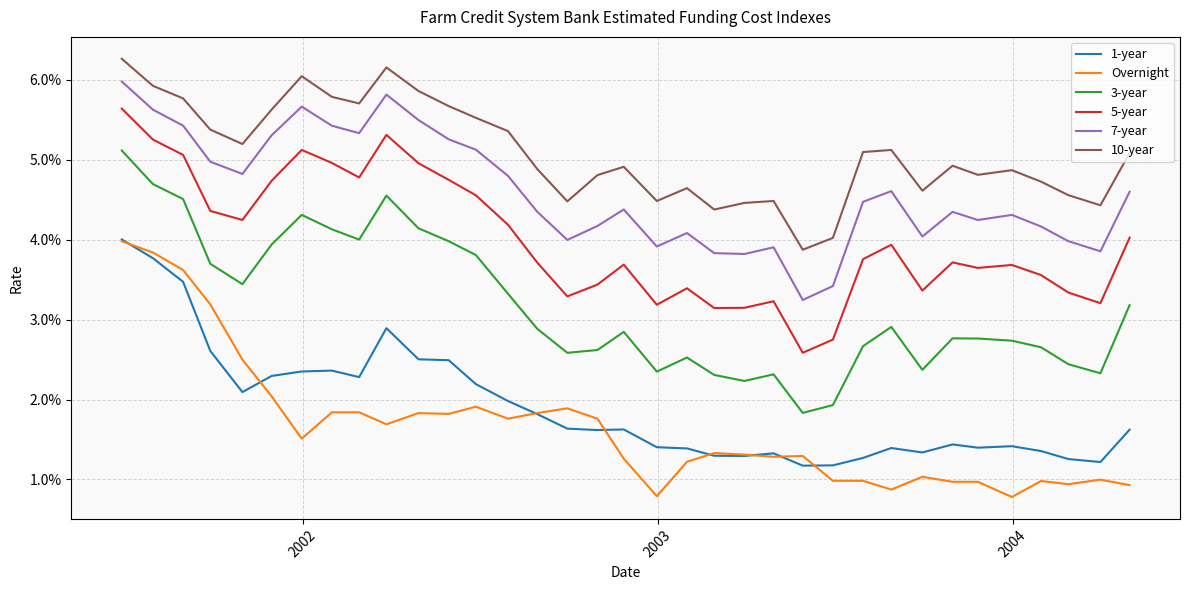

True or false: 5-year and 10-year intersect in this chart.

False